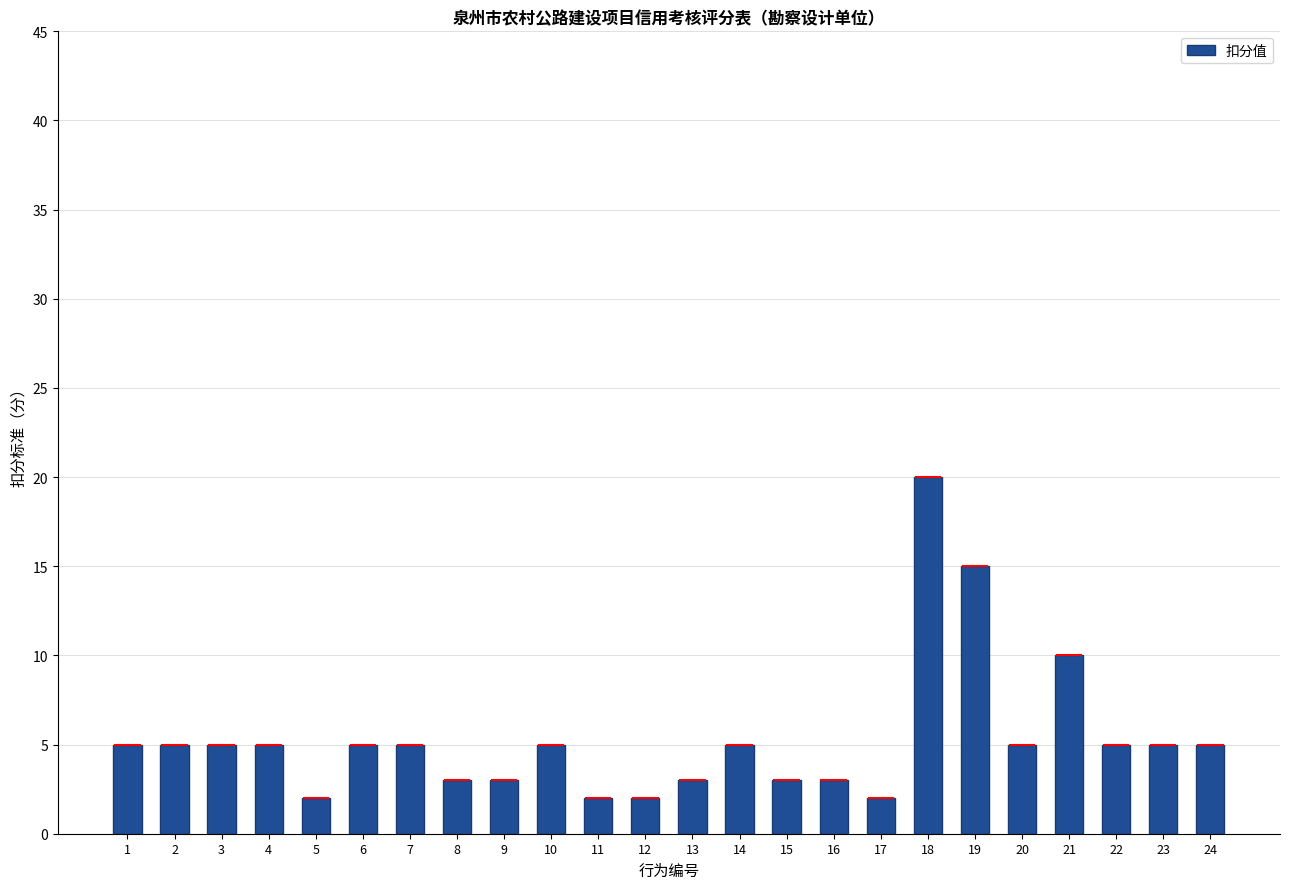

What is the value of the 24th bar from the left?

5